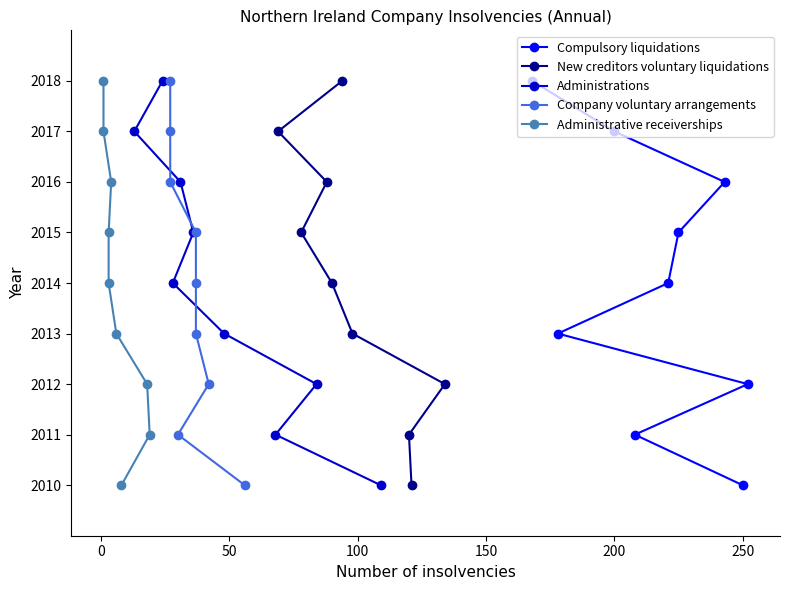

How many data points in New creditors voluntary liquidations are above 2014?

4